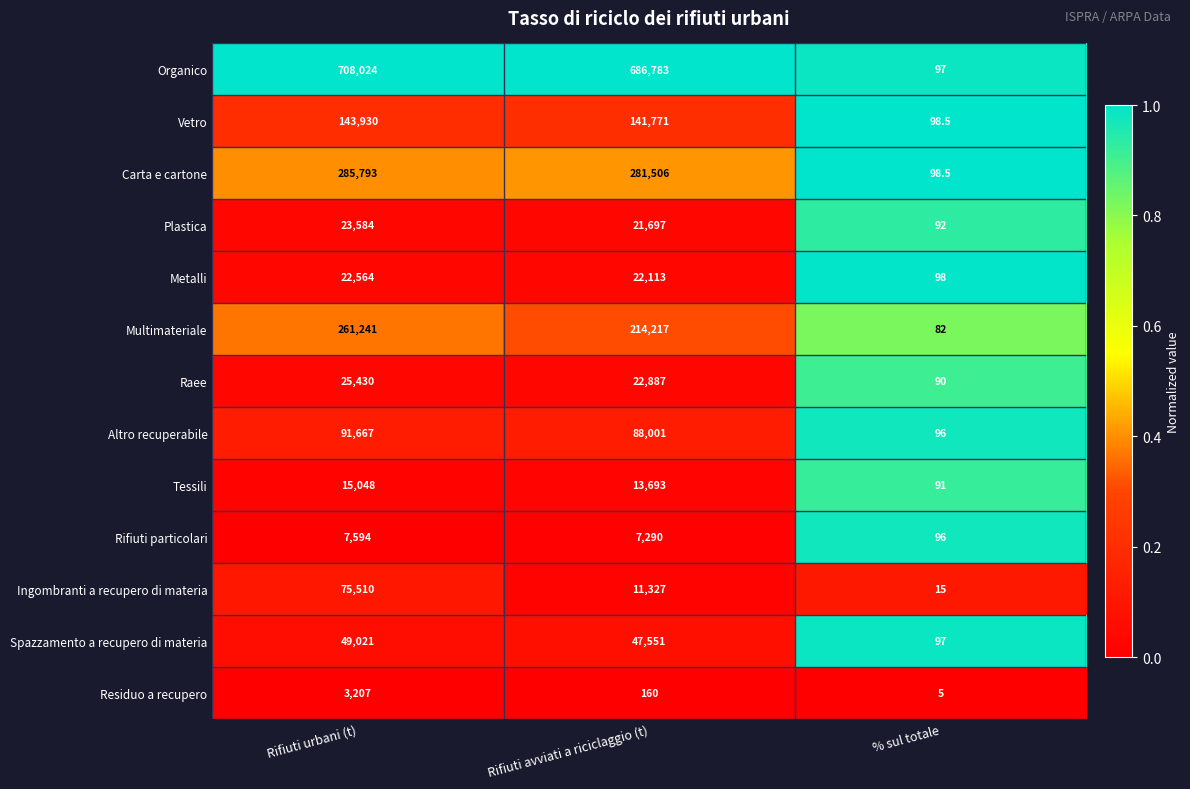

At which label is Rifiuti particolari closest to 3845?

Rifiuti avviati a riciclaggio (t)